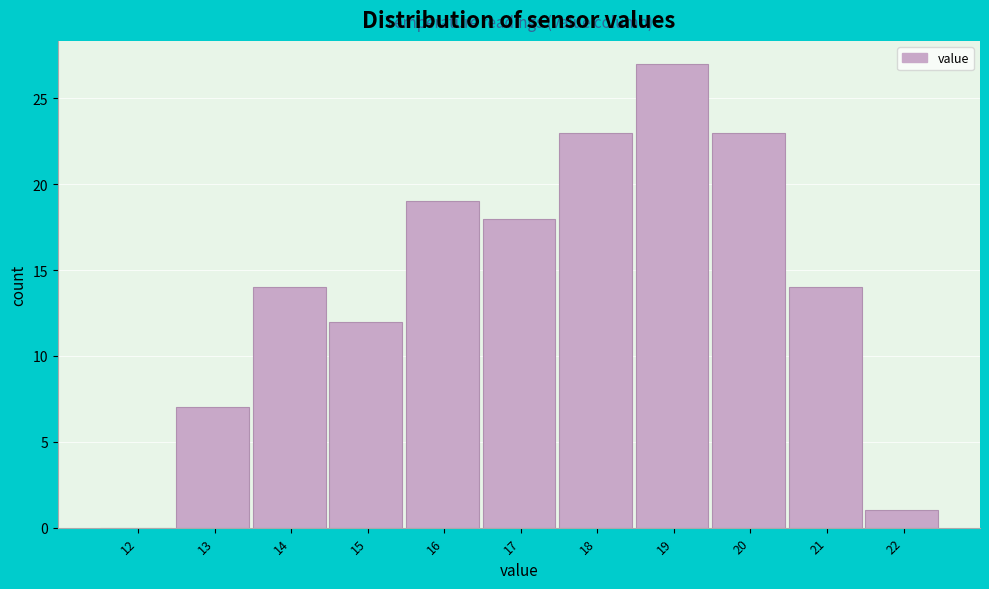

Reading left to right, transcribe all the data shown in this chart.

12=0	13=7	14=14	15=12	16=19	17=18	18=23	19=27	20=23	21=14	22=1